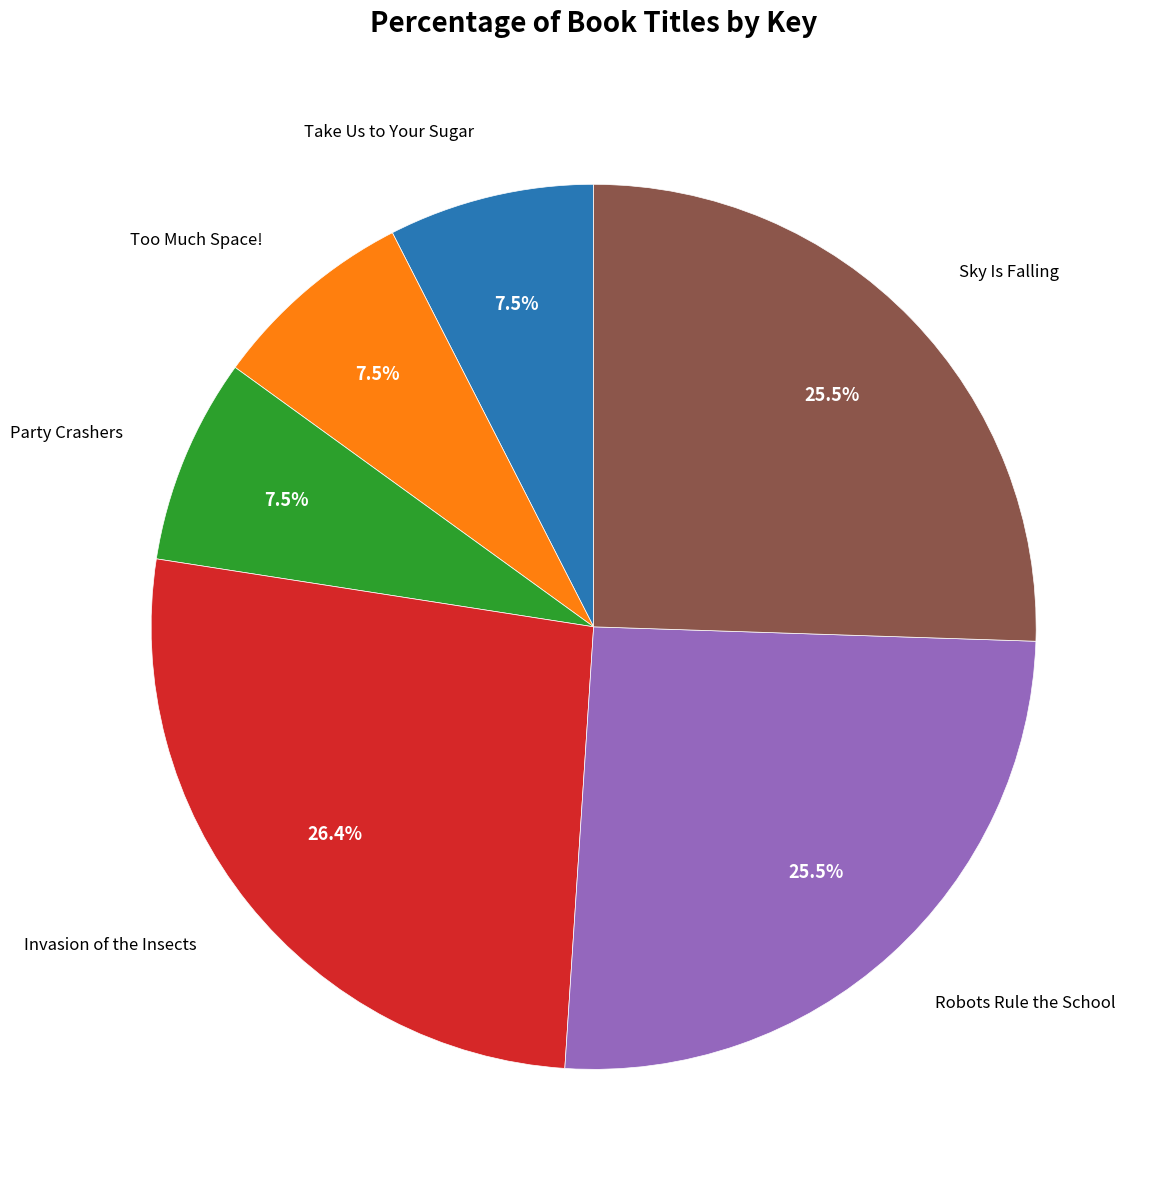

To the nearest percent, what is the difference between the largest and smallest slice percentages?

19%